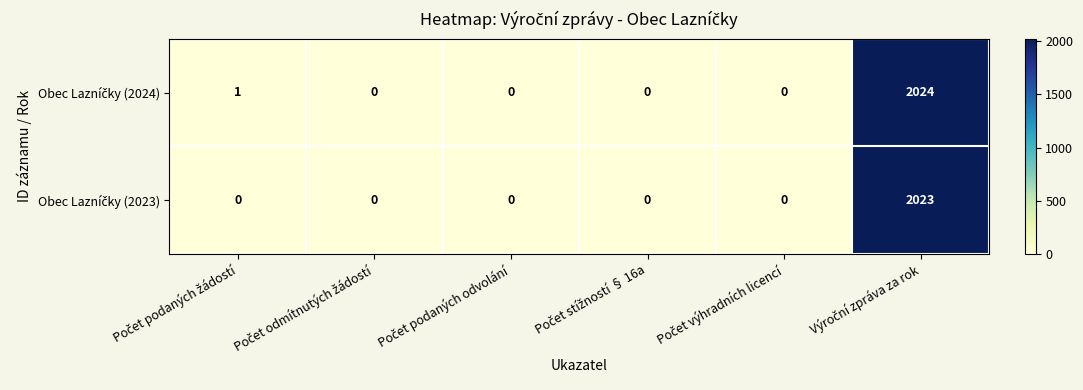

List the series in order of their overall mean, highest first.

Obec Lazníčky (2024), Obec Lazníčky (2023)